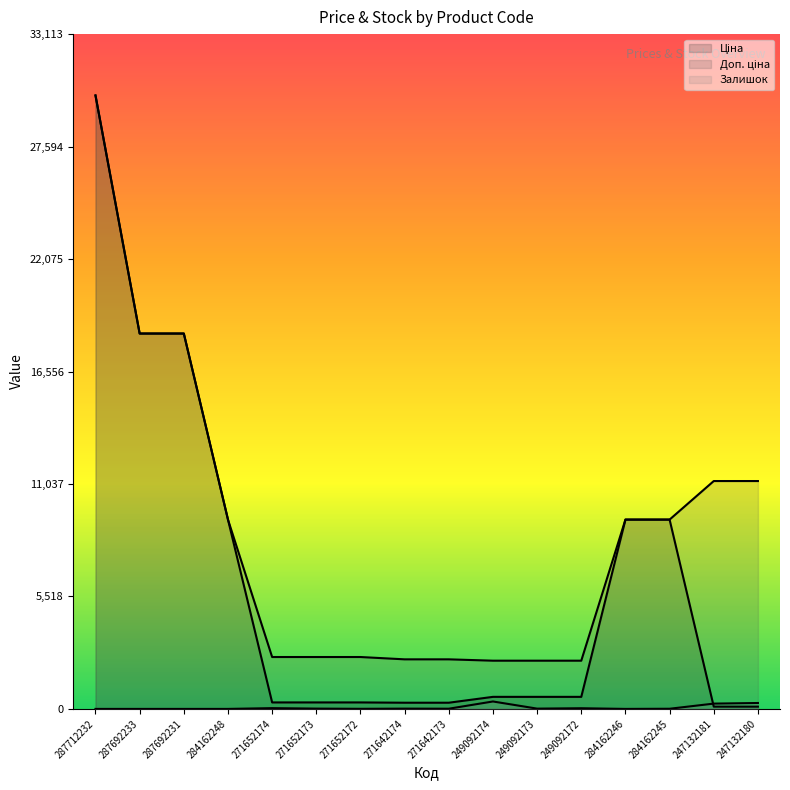

At which label is Залишок closest to 182?

247132181